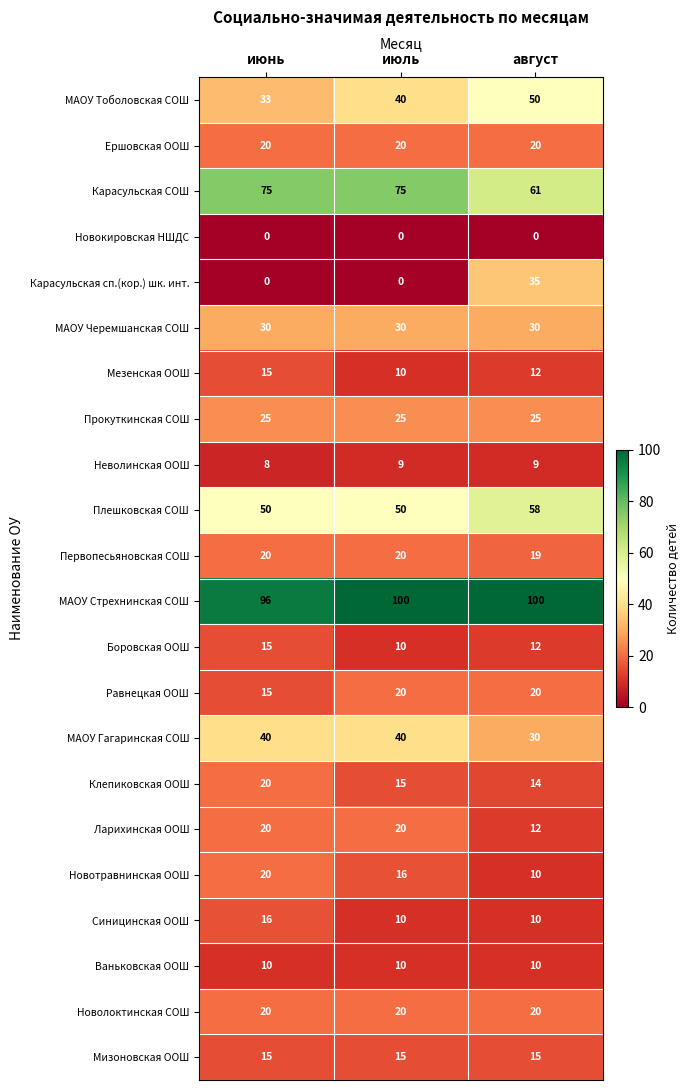

Which series has the largest total across all categories?

МАОУ Стрехнинская СОШ